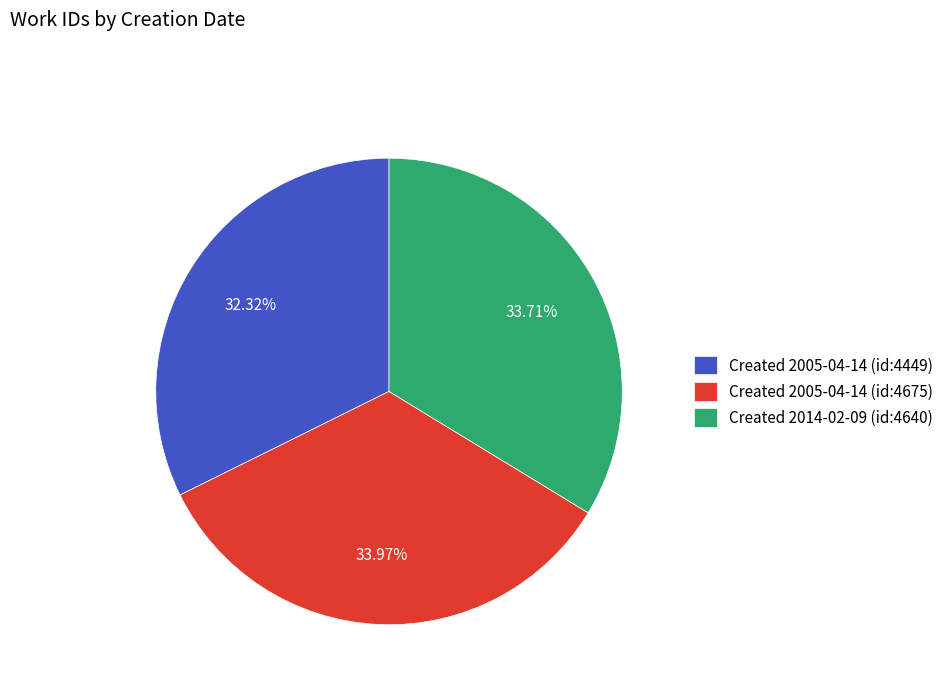

How many slices are in this pie chart?

3